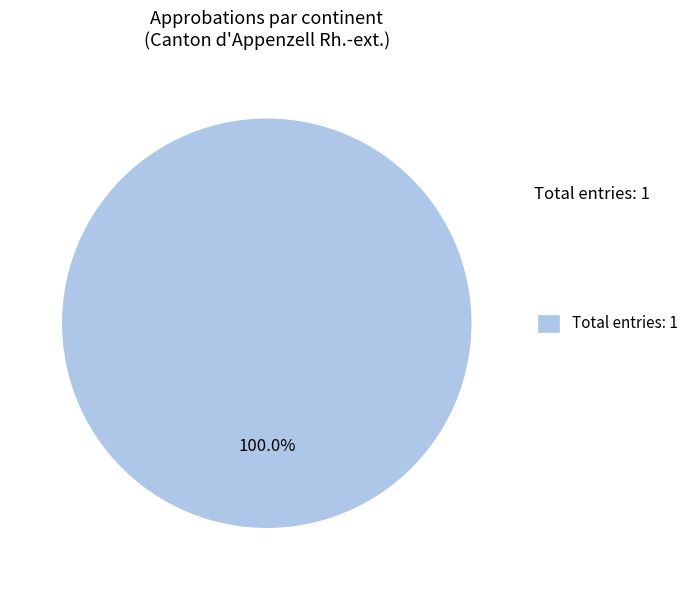

Rank the categories by value from lowest to highest.

Total entries: 1